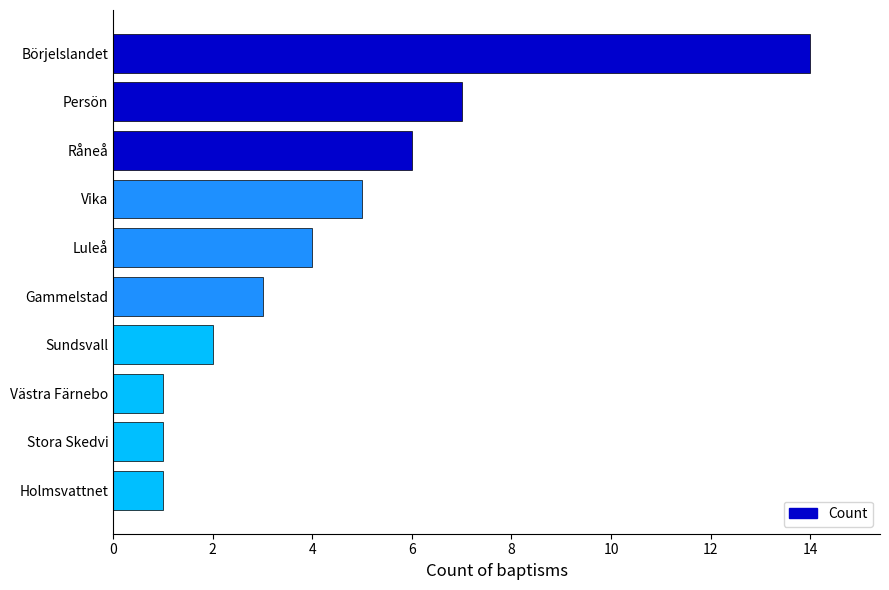

Reading bottom to top, transcribe all the data shown in this chart.

Holmsvattnet=1	Stora Skedvi=1	Västra Färnebo=1	Sundsvall=2	Gammelstad=3	Luleå=4	Vika=5	Råneå=6	Persön=7	Börjelslandet=14